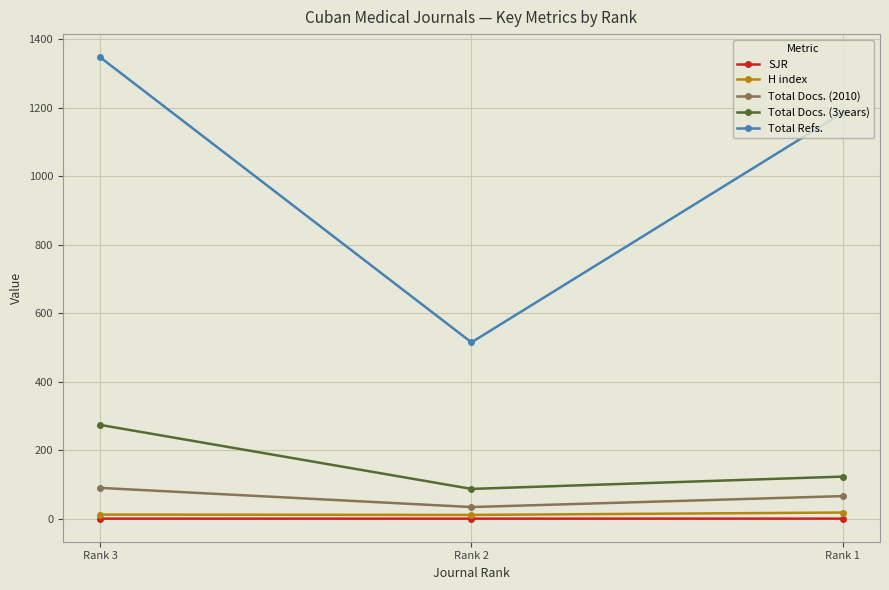

Read the Total Docs. (3years) value at Rank 2.

87.0